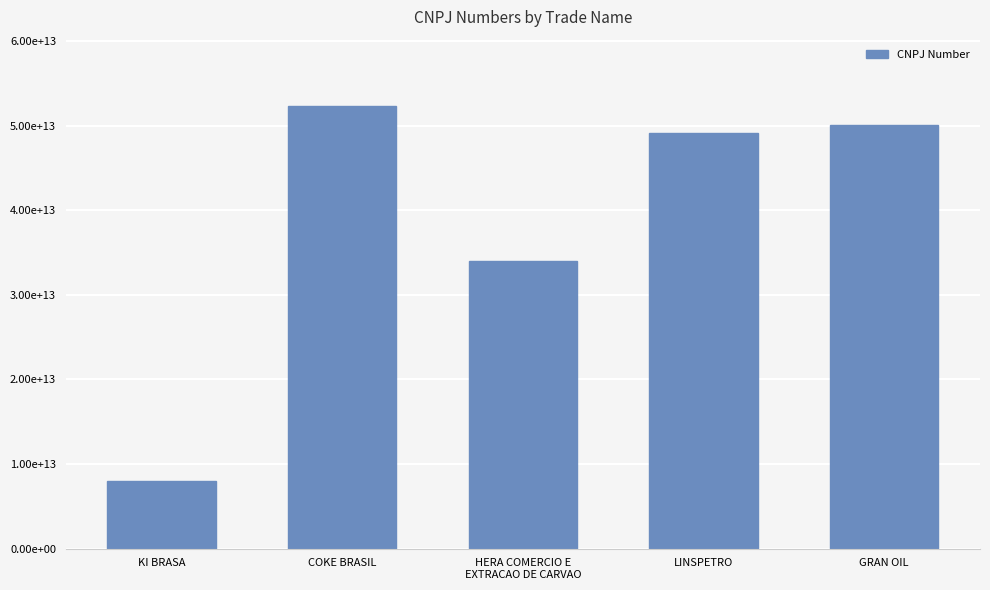

List the labels in order of value, largest first.

COKE BRASIL, GRAN OIL, LINSPETRO, HERA COMERCIO E
EXTRACAO DE CARVAO, KI BRASA